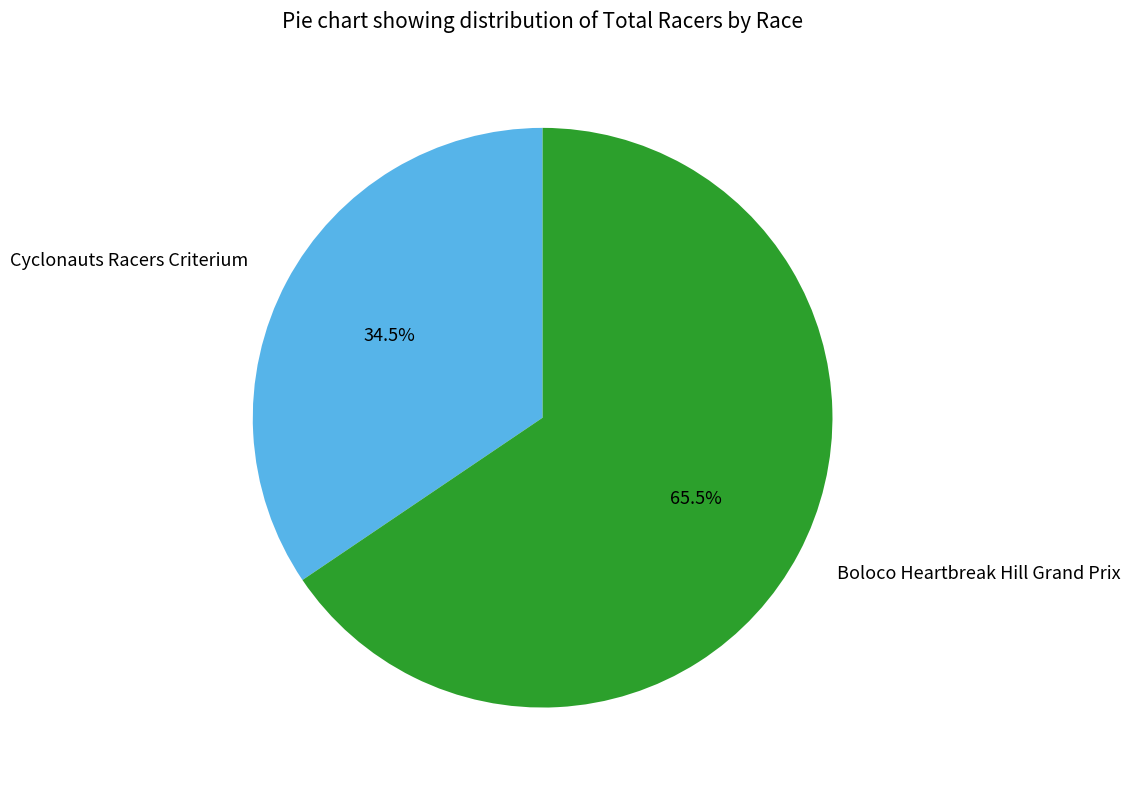

Which category has the biggest portion of the pie?

Boloco Heartbreak Hill Grand Prix